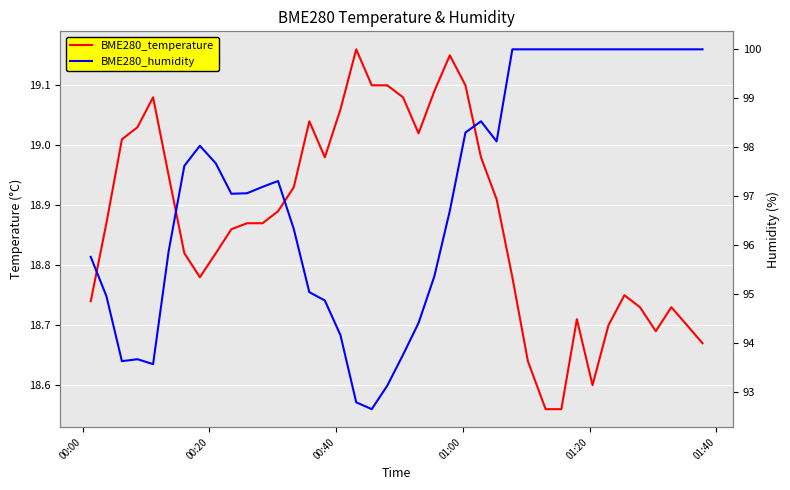

Does the chart display data point markers on the line(s)?

No